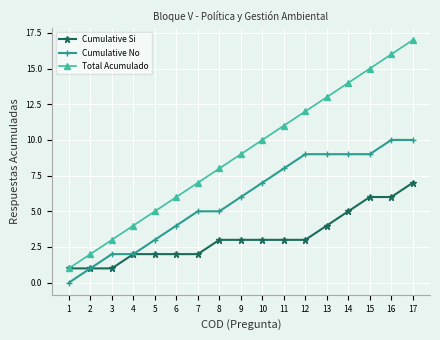

How many Cumulative No values are between 3 and 9?

11